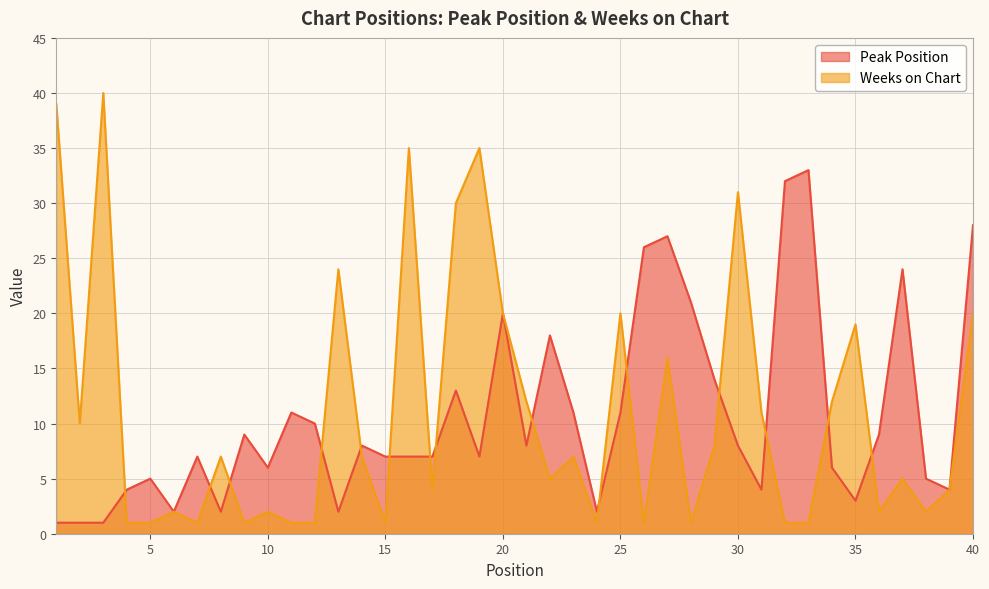

True or false: Peak Position has a value of 10 at 12.

True